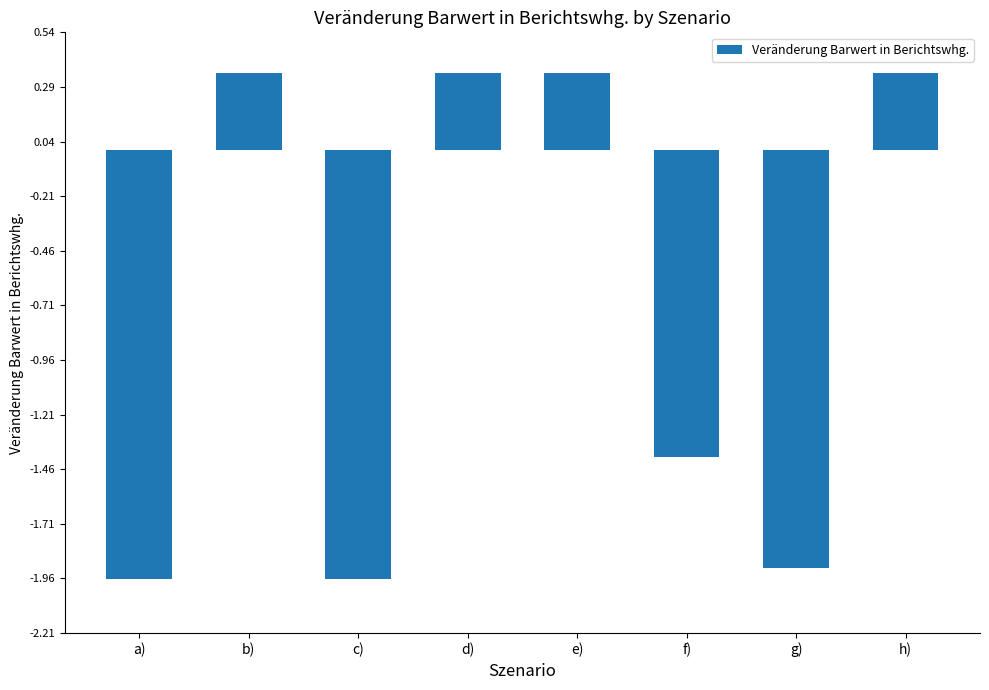

What position from the right is a)?

8